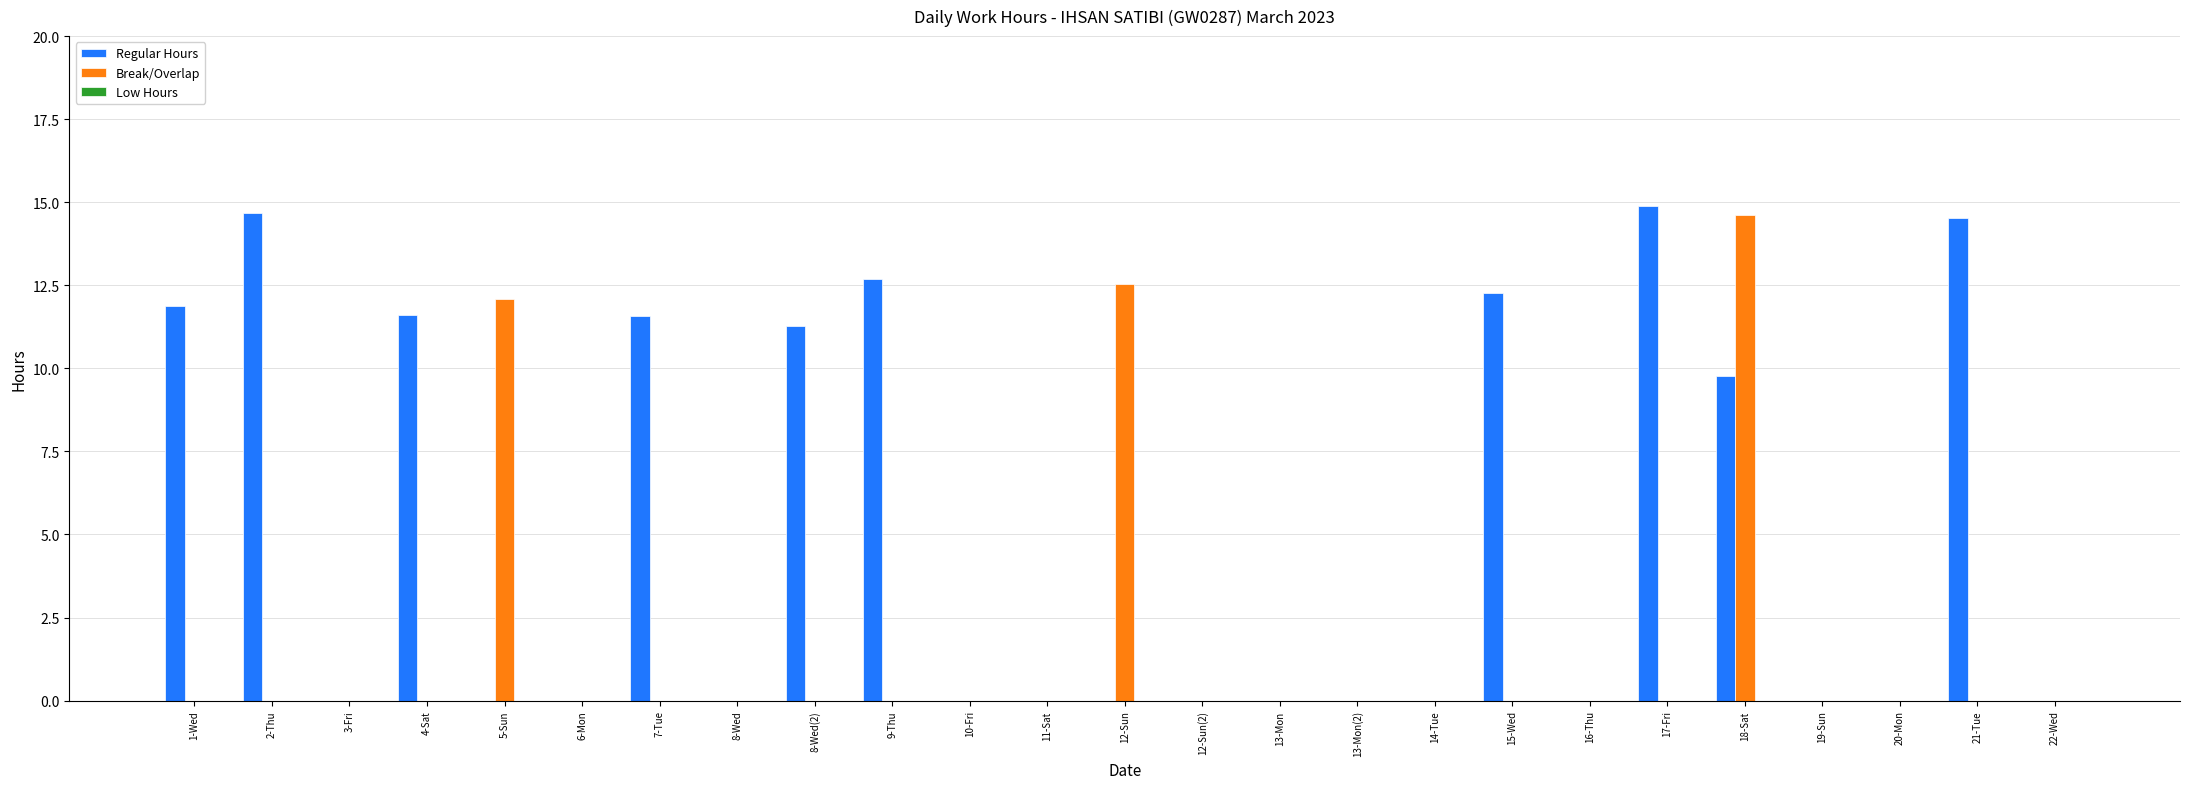

What is the highest value of the Regular Hours series?

14.9